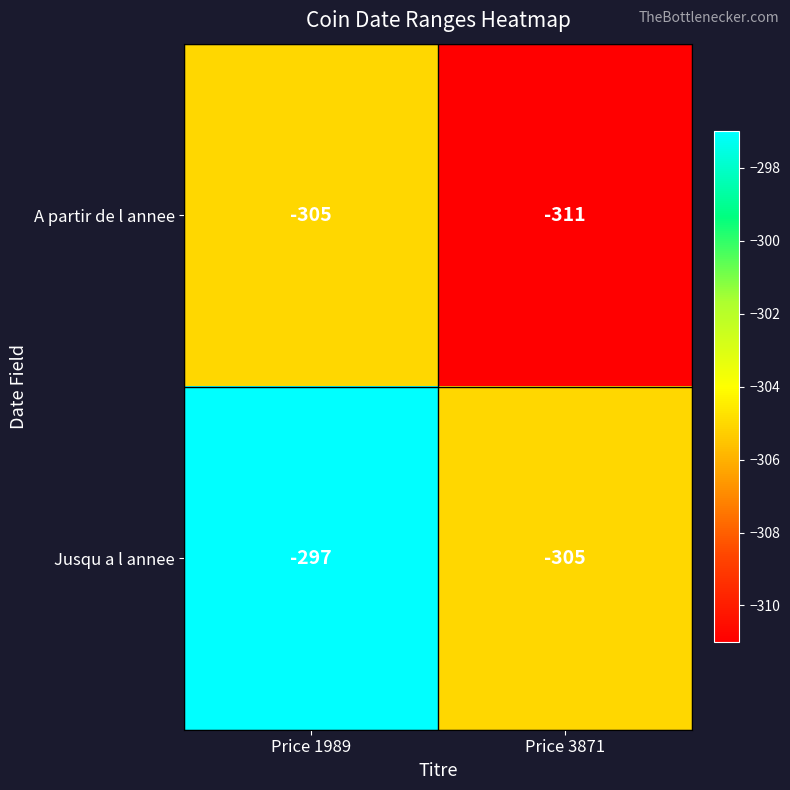

What is the sum of all Jusqu a l annee values?

-602